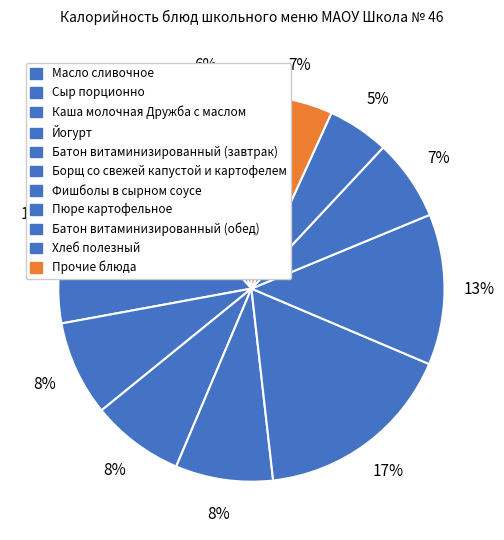

Is there any slice that represents more than half of the pie?

No